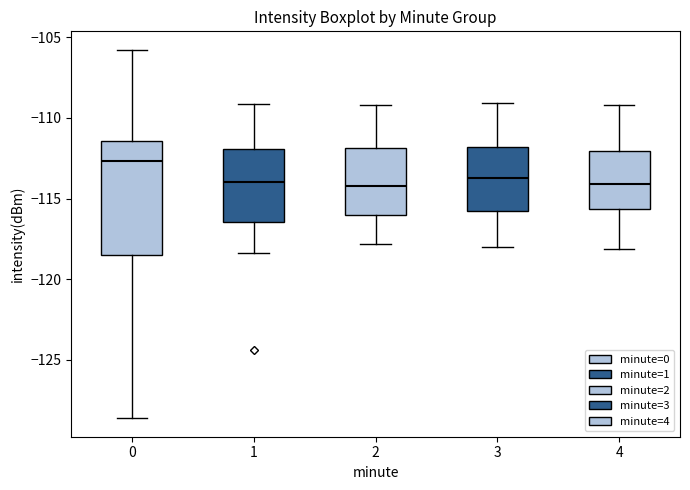

Where is the upper edge of the box at x = 4 on the y-axis? The values are not printed on the chart, so give them approximately, as read against the axis.

-112.0